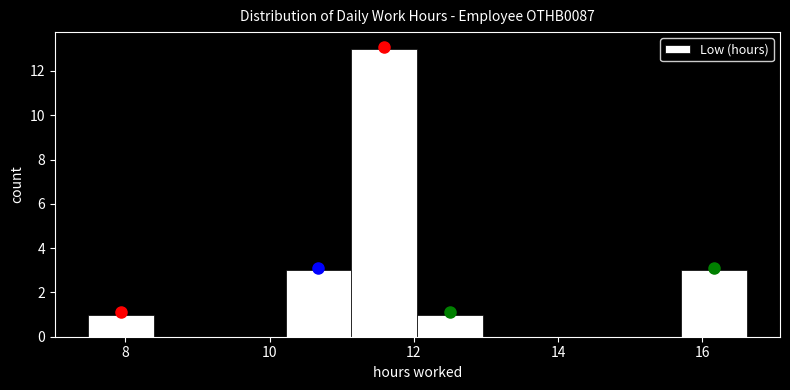

How tall is the bar that spans 12.0 to 13.0 on the x-axis? Neither the bar edges nor the heights are printed on the chart, so give them approximately, as read against the axes.

1